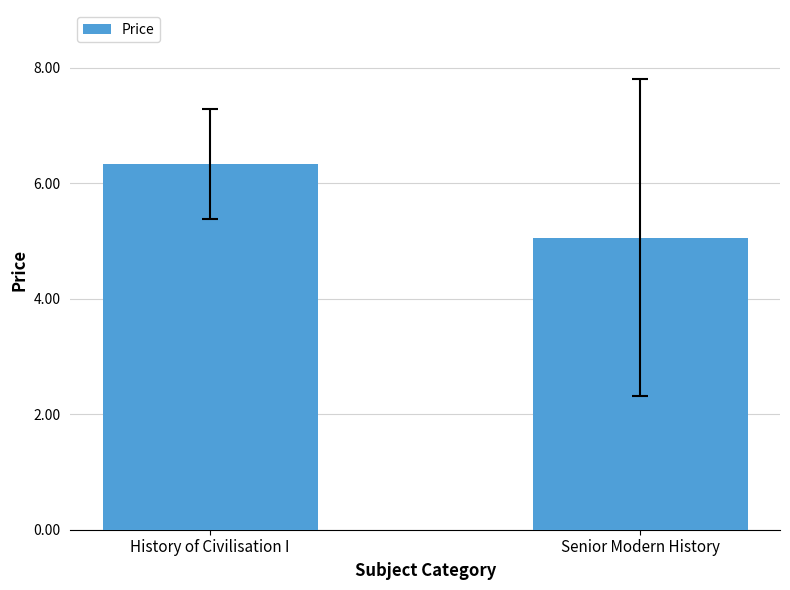

What is the change in value from History of Civilisation I to Senior Modern History?

-1.3